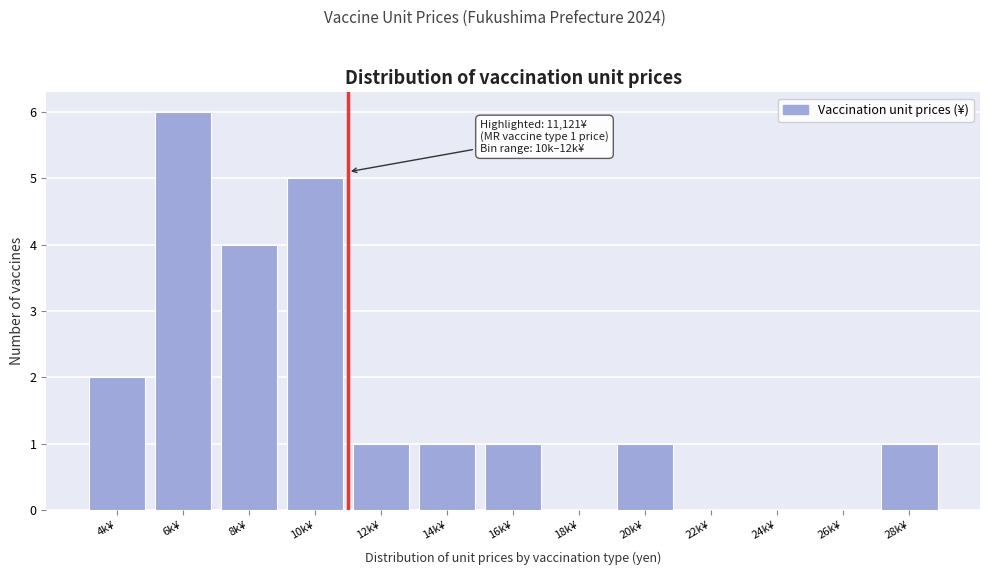

Reading left to right, list all the values displayed in this chart.

4k¥=2	6k¥=6	8k¥=4	10k¥=5	12k¥=1	14k¥=1	16k¥=1	18k¥=0	20k¥=1	22k¥=0	24k¥=0	26k¥=0	28k¥=1